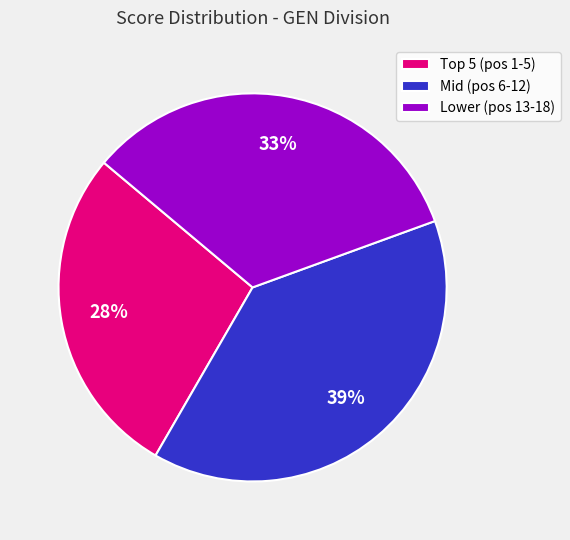

Is there a majority slice in this chart?

No